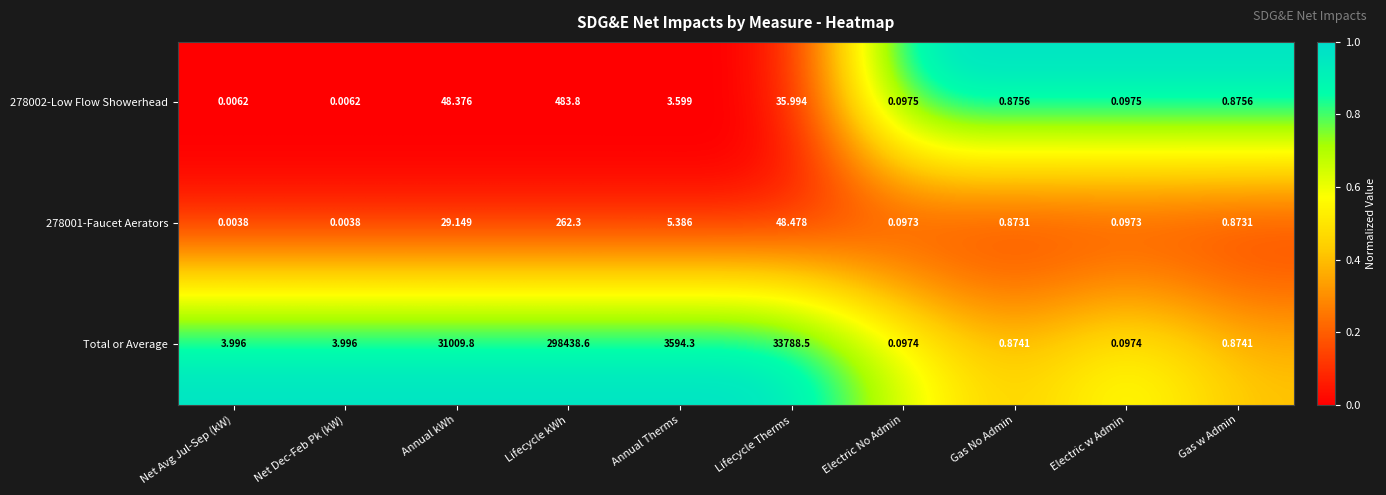

Which series has the largest total across all categories?

Total or Average